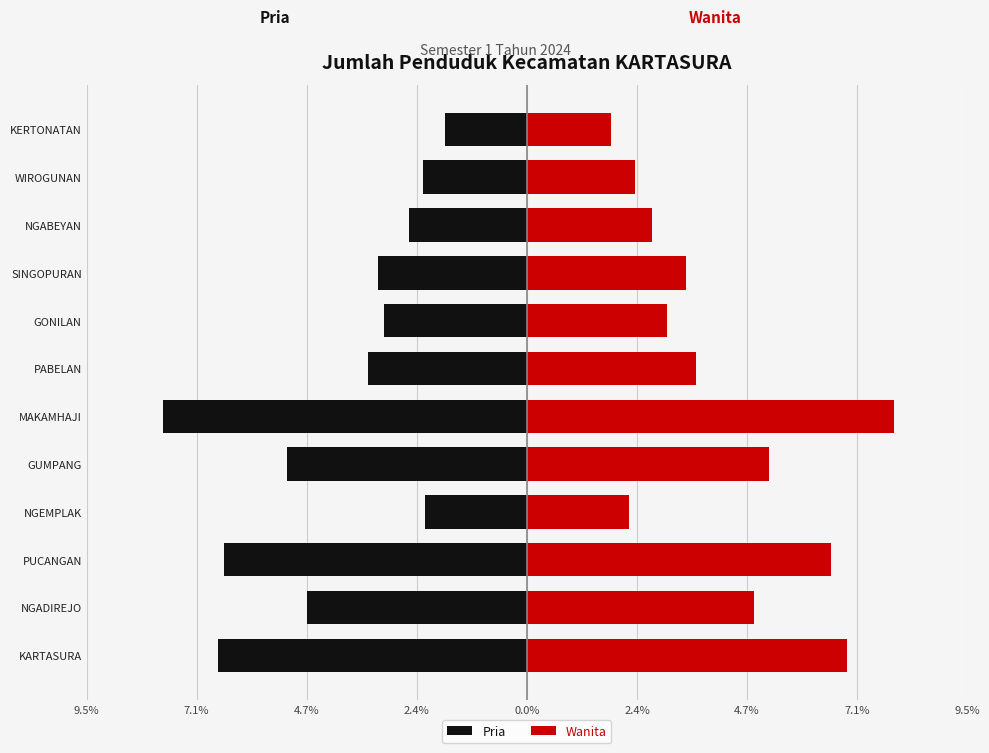

The Wanita series shows 1.8 at KERTONATAN. True or false?

True